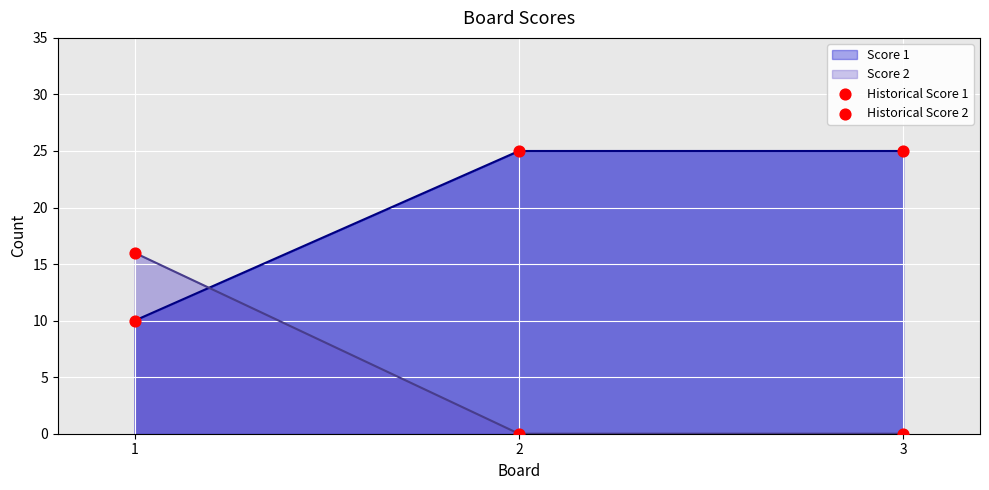

Which series has the largest total across all categories?

Score 1